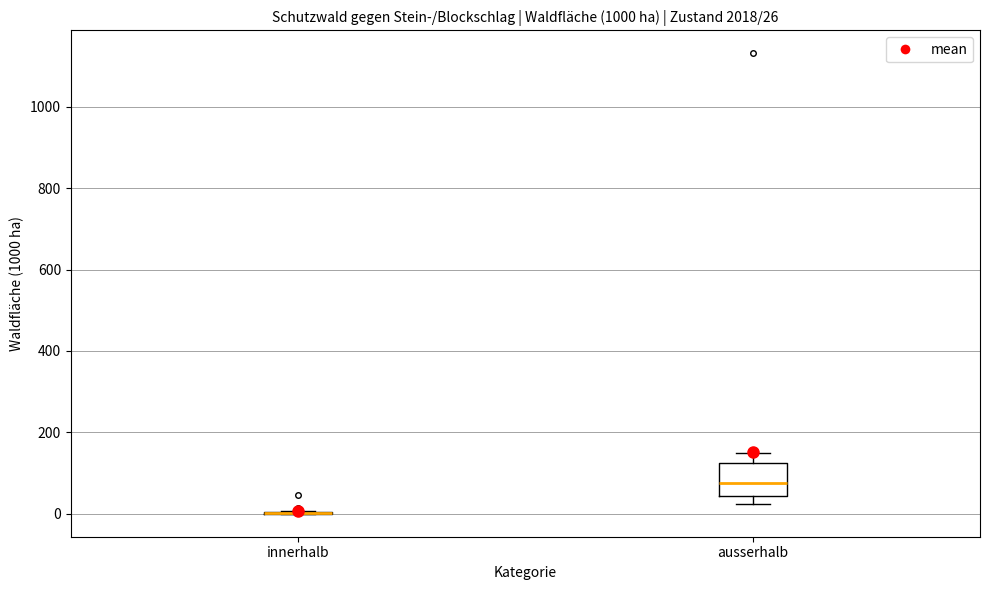

Comparing the boxes themselves (not the whiskers), which one is the tallest?

ausserhalb